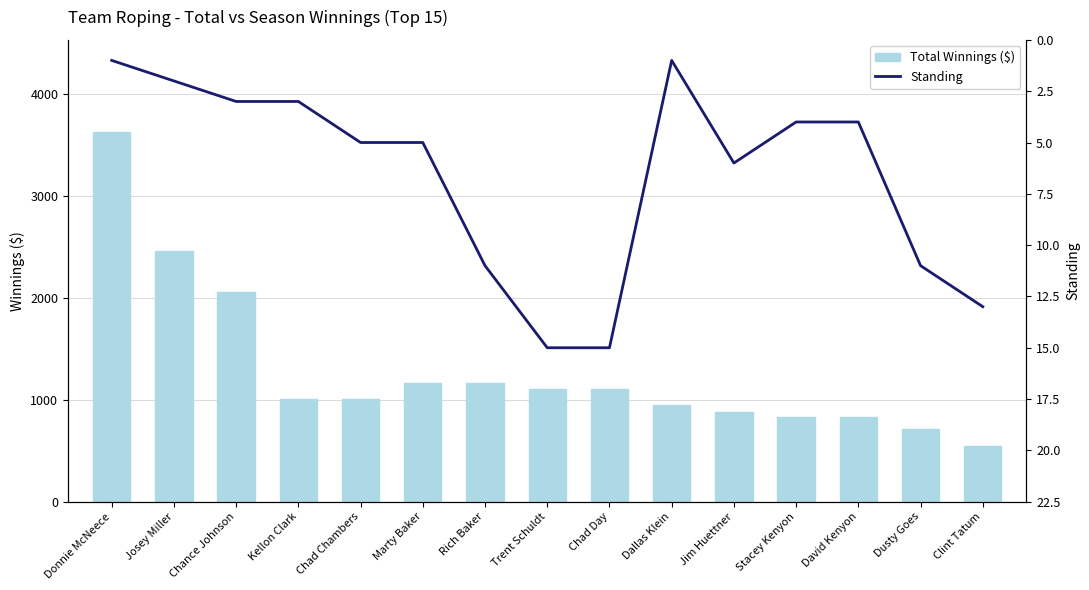

Which label corresponds to the largest value in the chart?

Donnie McNeece